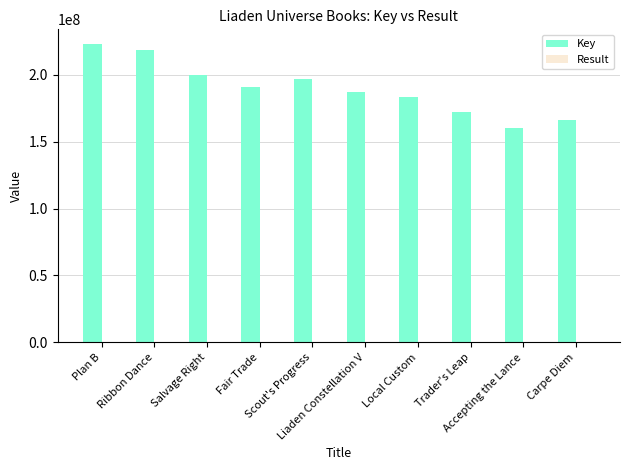

Which series has the largest total across all categories?

Key